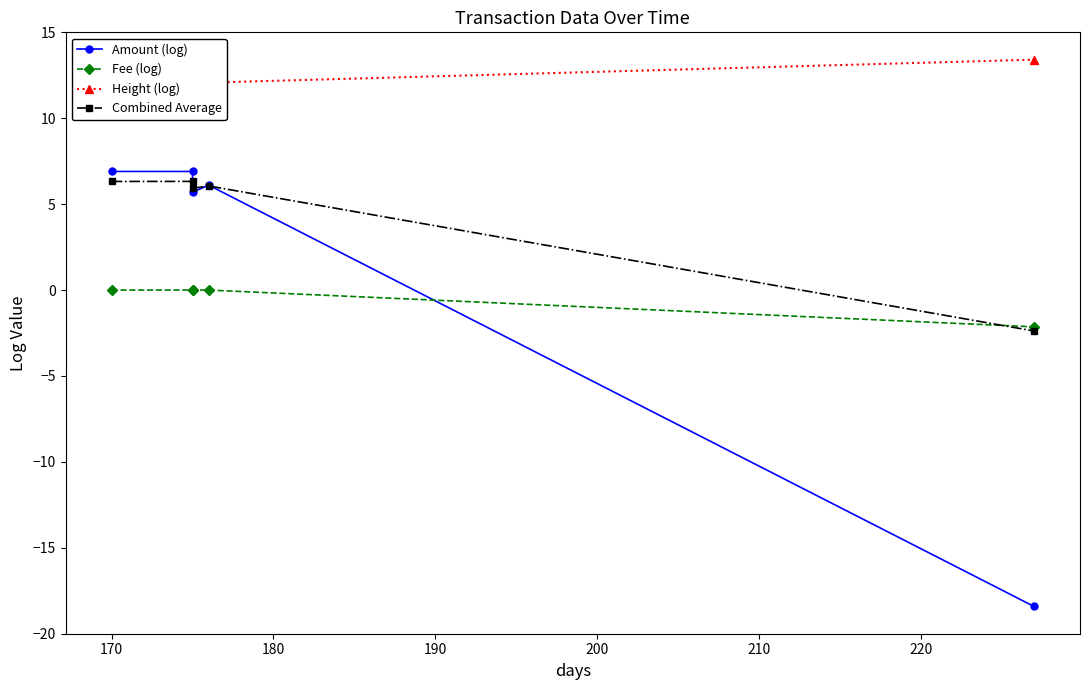

Reading right to left, what are all the values shown in this chart?

Amount (log): -18.4	6.1	5.7	6.9	6.9
Fee (log): -2.1	0.0	0.0	0.0	0.0
Height (log): 13.4	12.1	12.1	12.1	12.1
Combined Average: -2.4	6.1	5.9	6.3	6.3